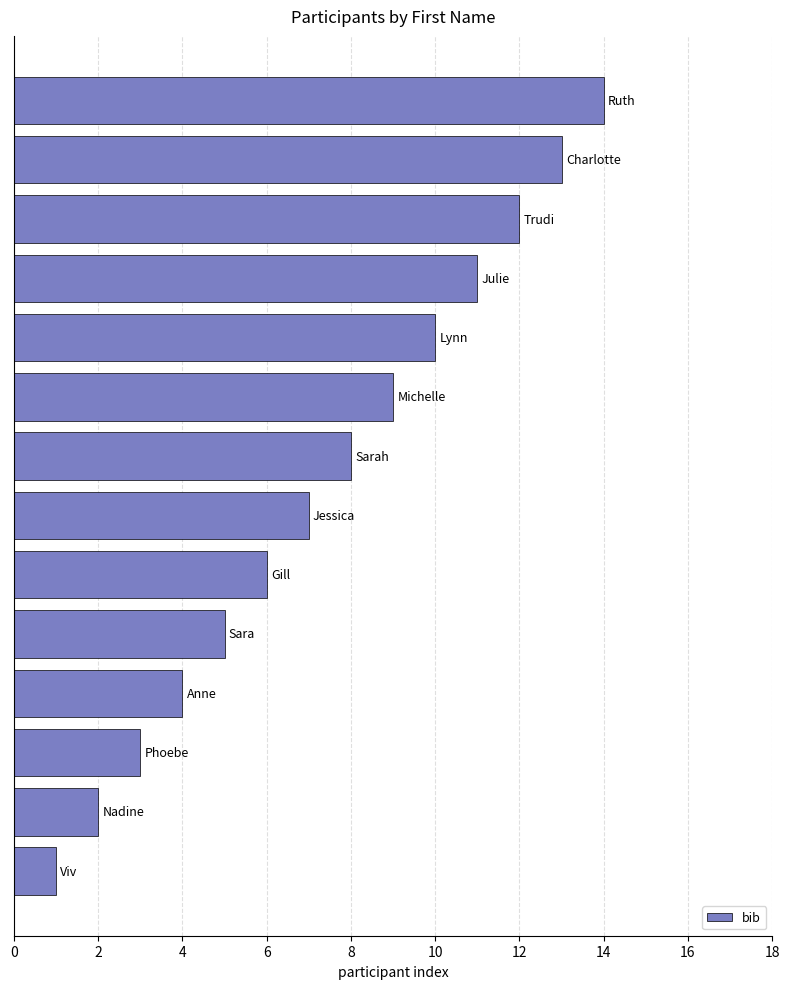

Are the bars horizontal?

Yes